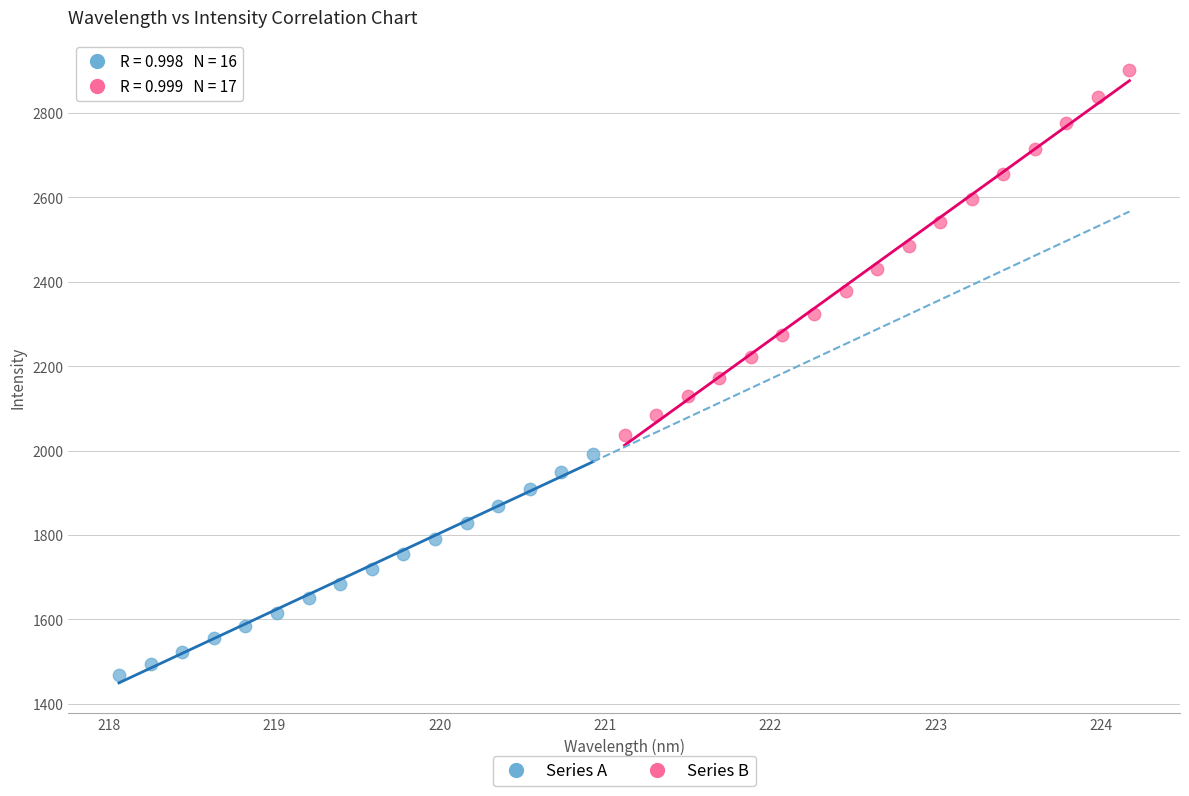

Which series contains the highest Y value?

Series B